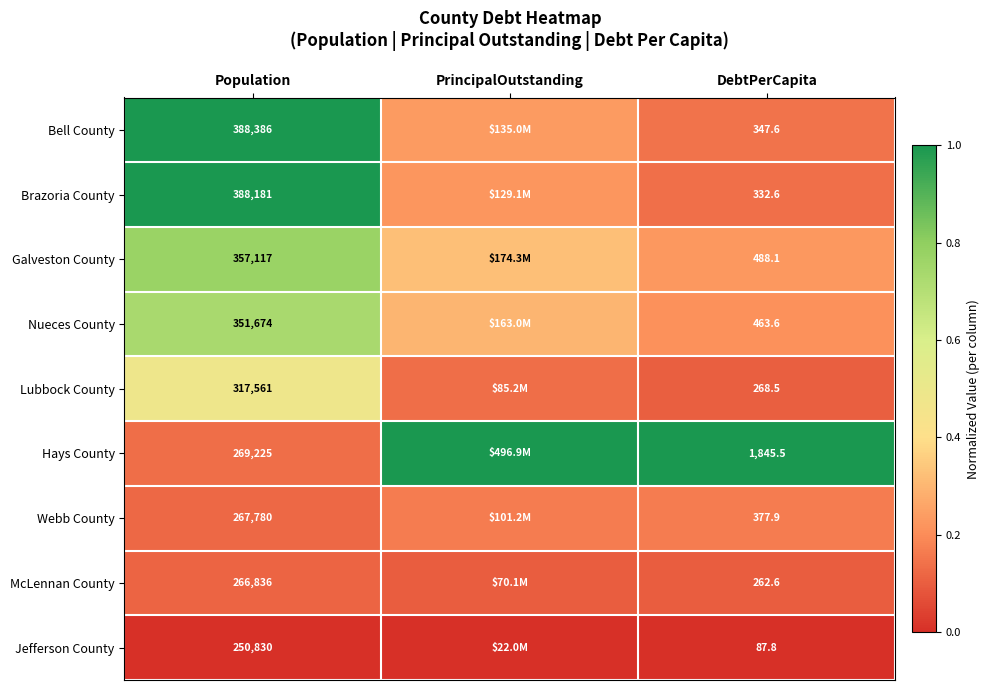

Is the value of McLennan County at Population greater than the value of Brazoria County at Population?

No